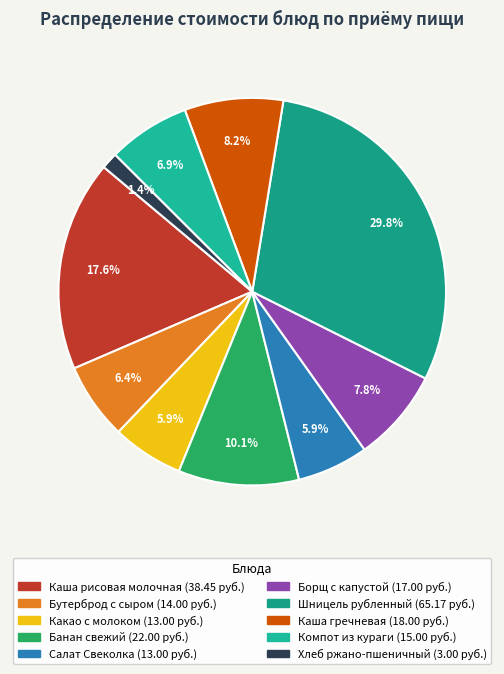

Which slice is the largest?

Шницель рубленный